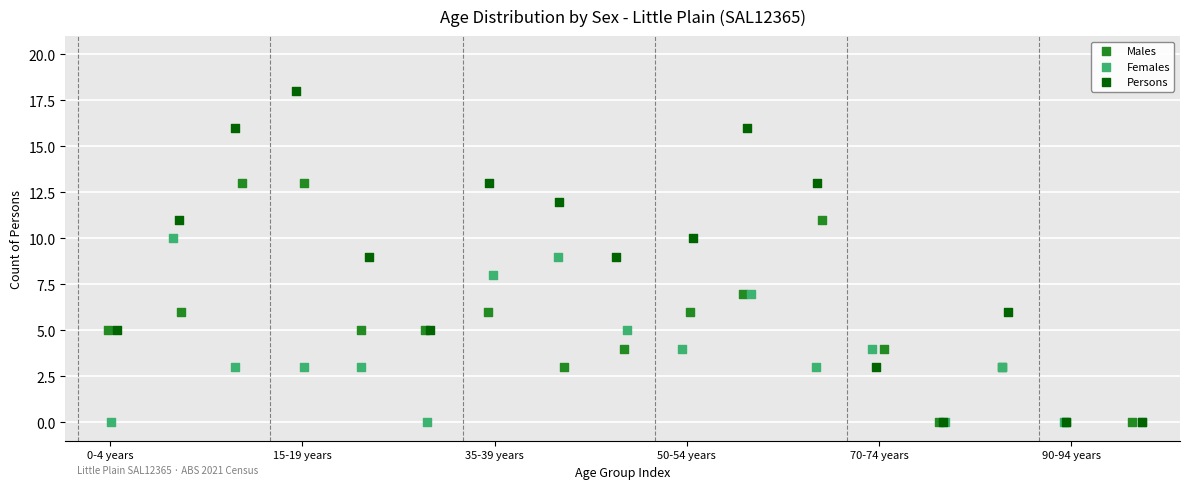

Which series has the largest Y range (max minus min)?

Persons